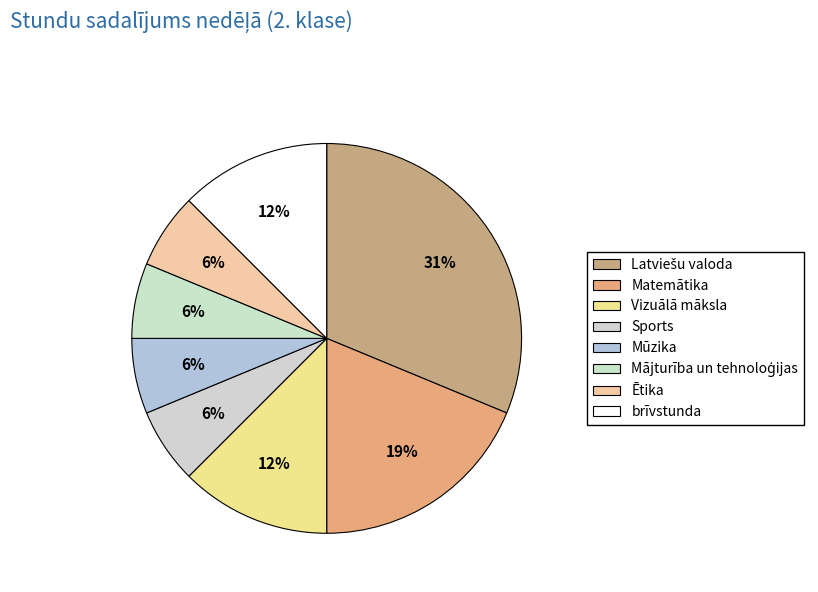

How many slices are in this pie chart?

8